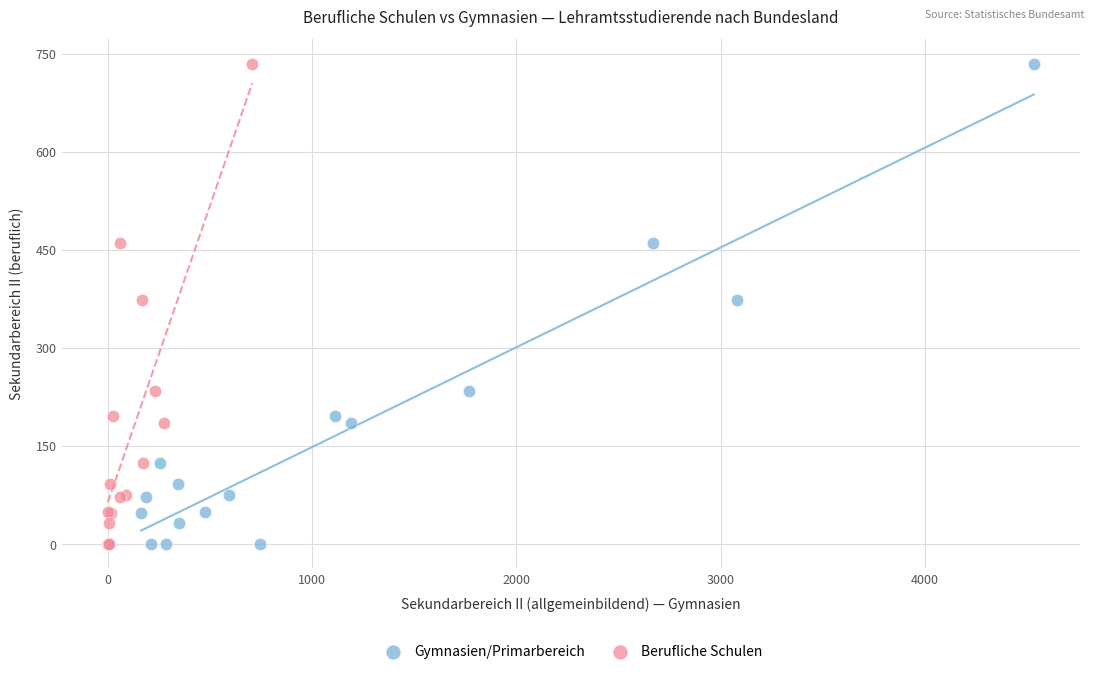

What are all the series names shown in the legend?

Gymnasien/Primarbereich, Berufliche Schulen